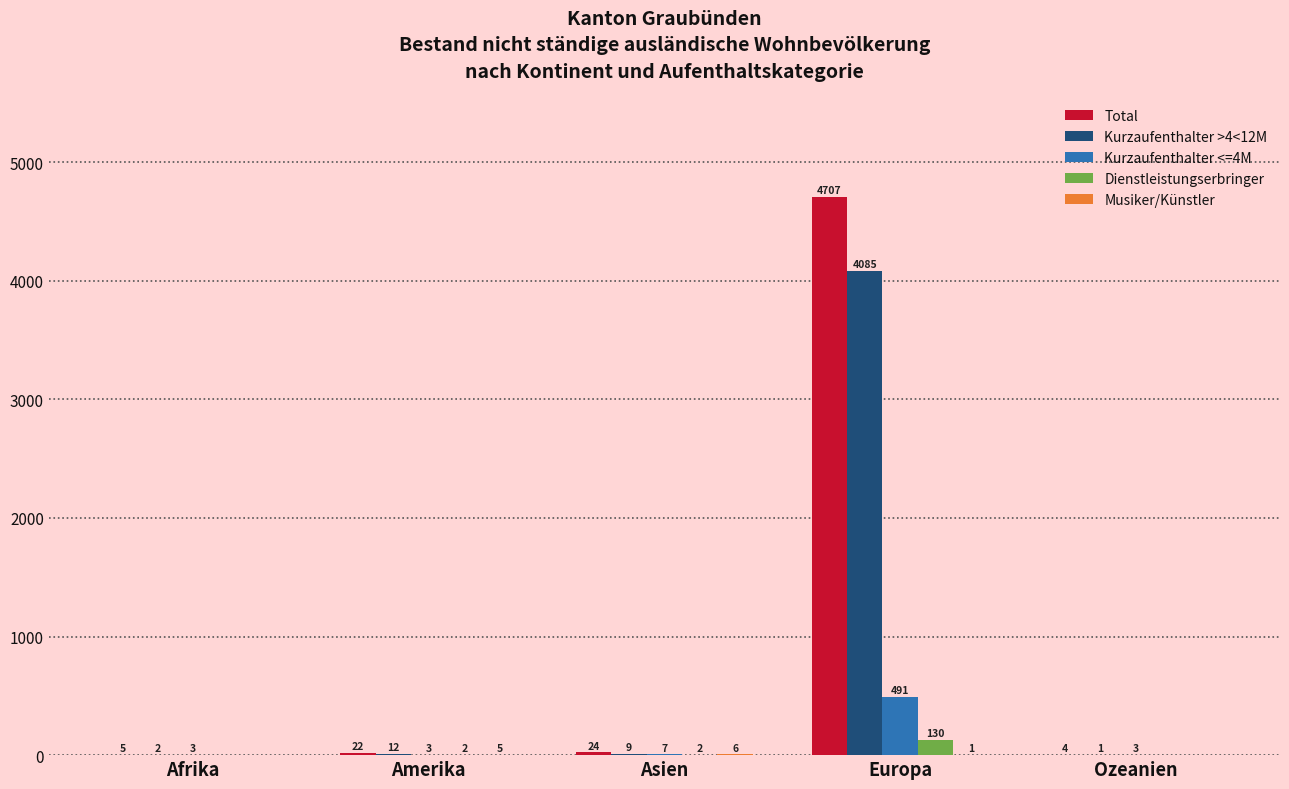

At which category does the chart reach its peak across all series?

Europa